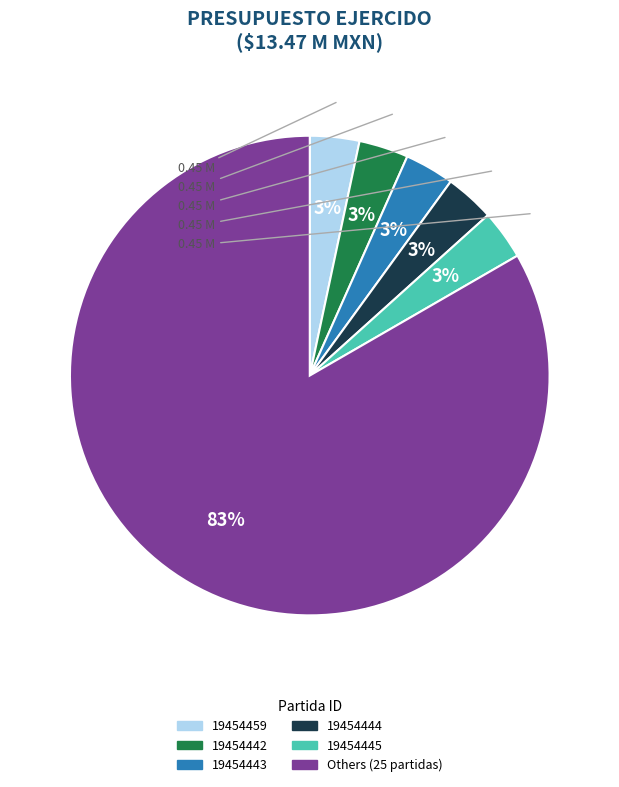

How many segments does this pie chart have?

6